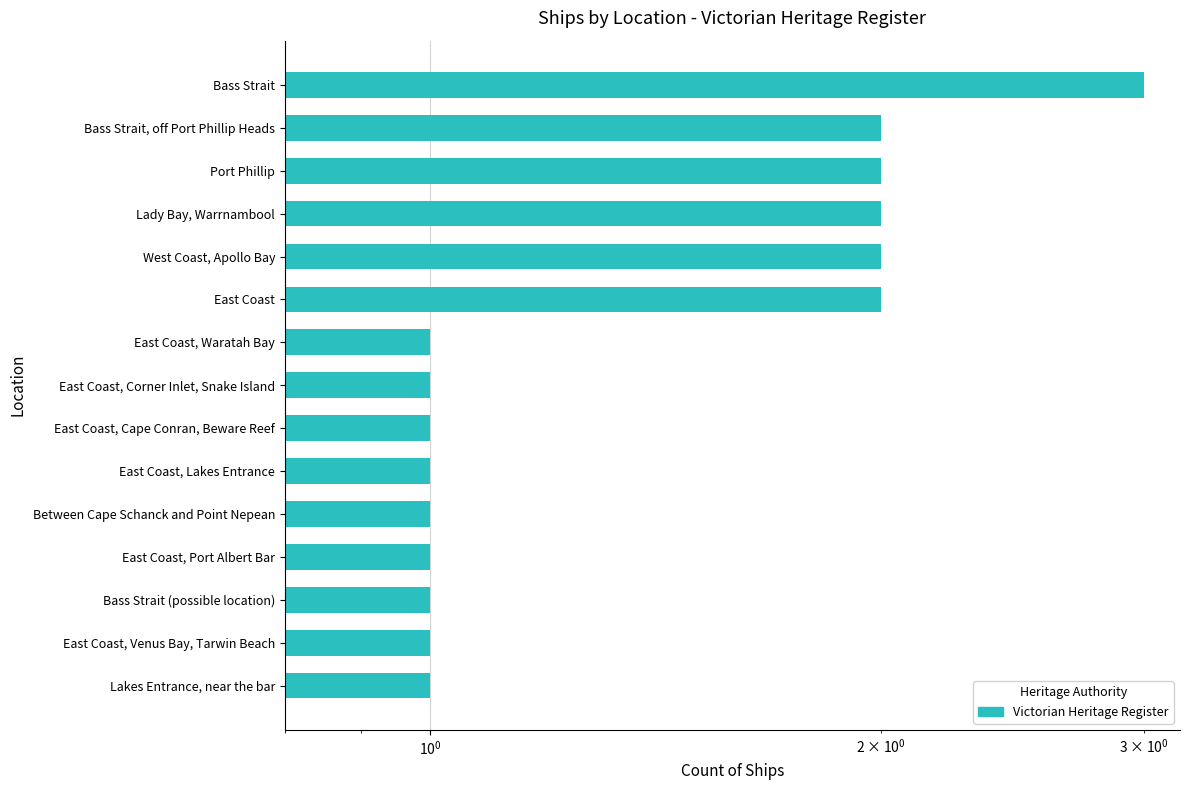

Reading right to left, what are all the values shown in this chart?

3	2	2	2	2	2	1	1	1	1	1	1	1	1	1